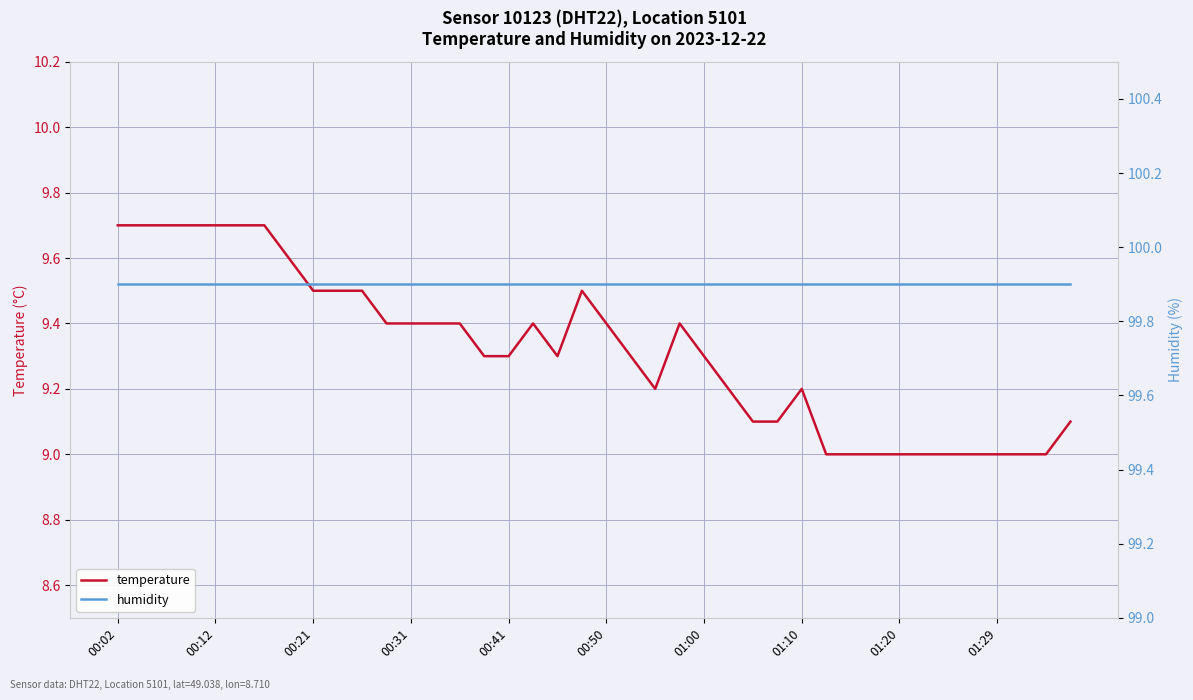

The temperature series shows 3.0 at 00:02. True or false?

False